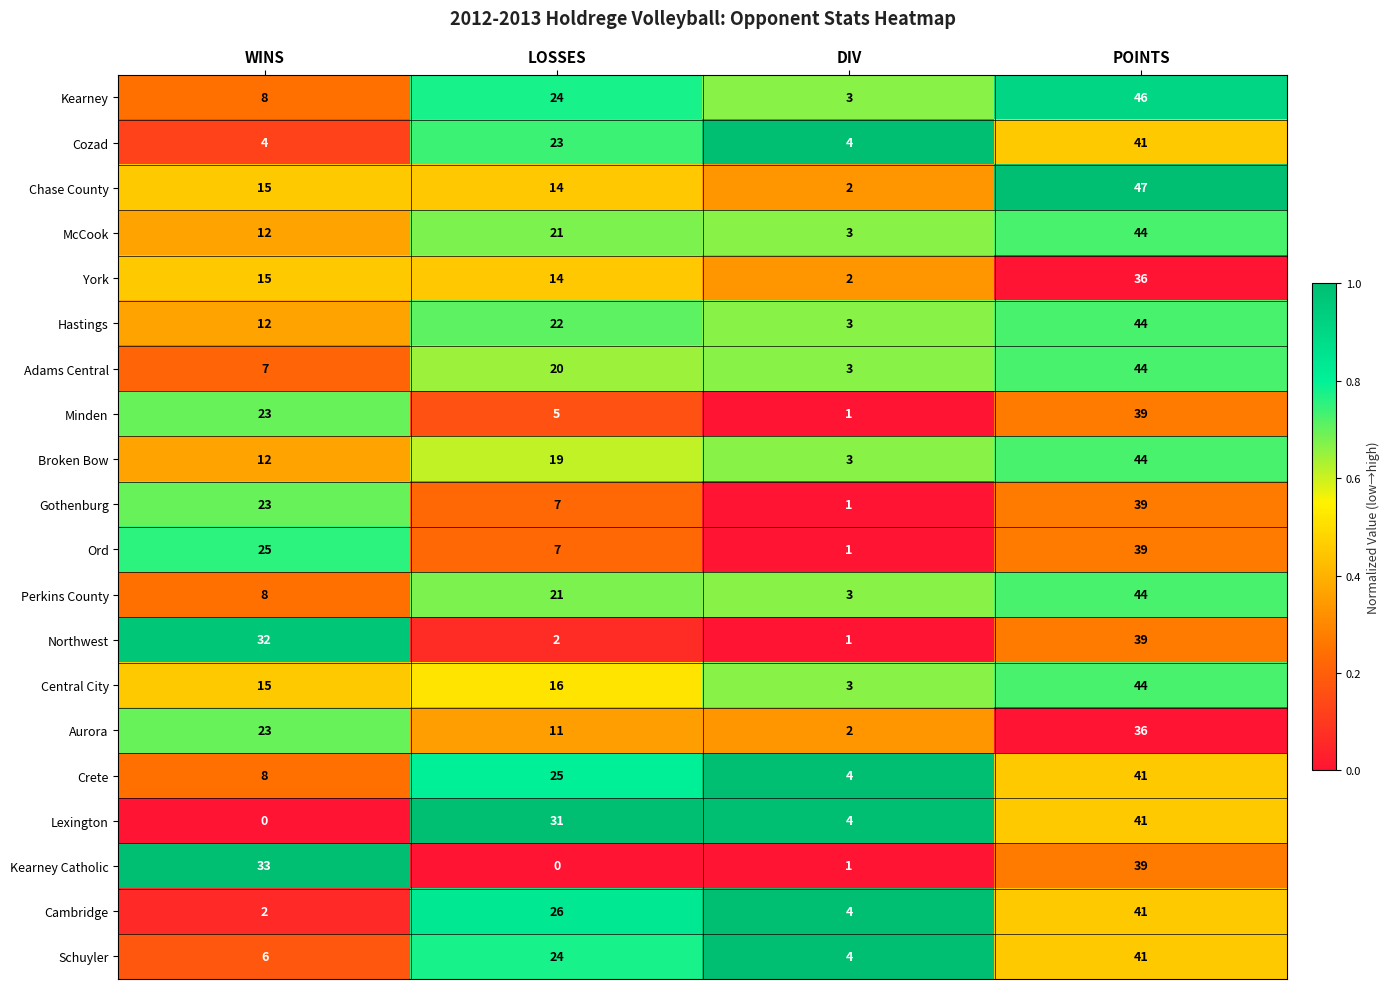

At which category is the sum across all series the highest?

POINTS